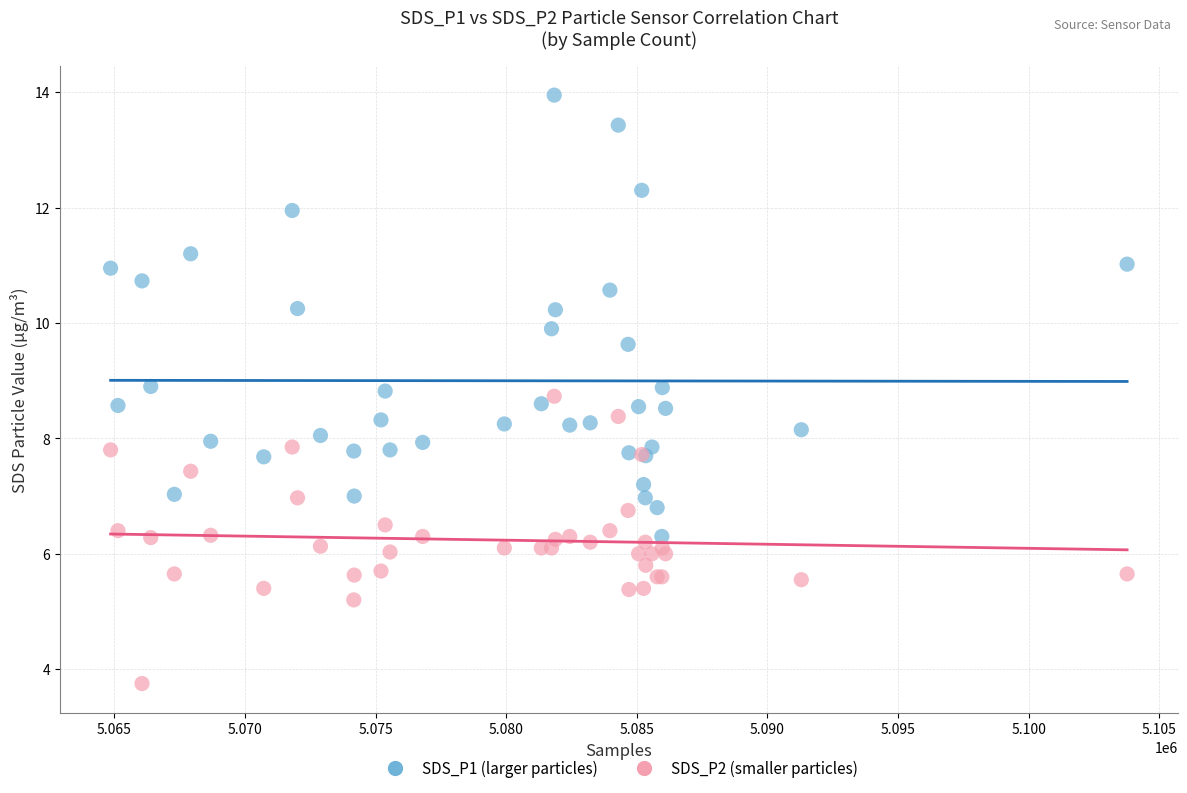

What are all the series names shown in the legend?

SDS_P1 (larger particles), SDS_P2 (smaller particles)